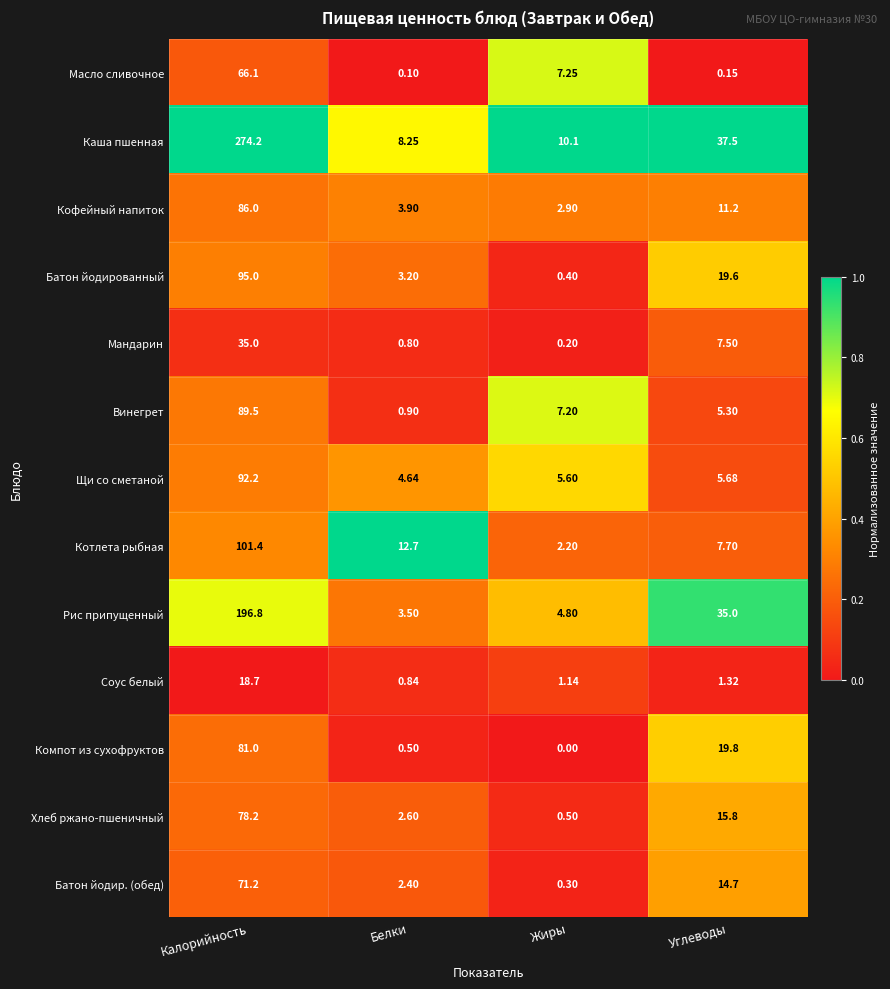

Between Жиры and Углеводы, which series saw the biggest shift?

Рис припущенный